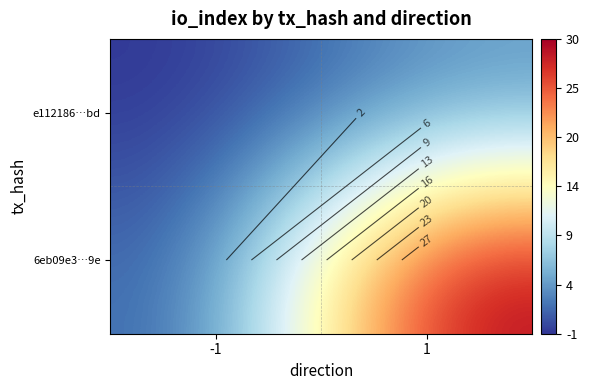

What is the difference between the highest and lowest values at 1?

26